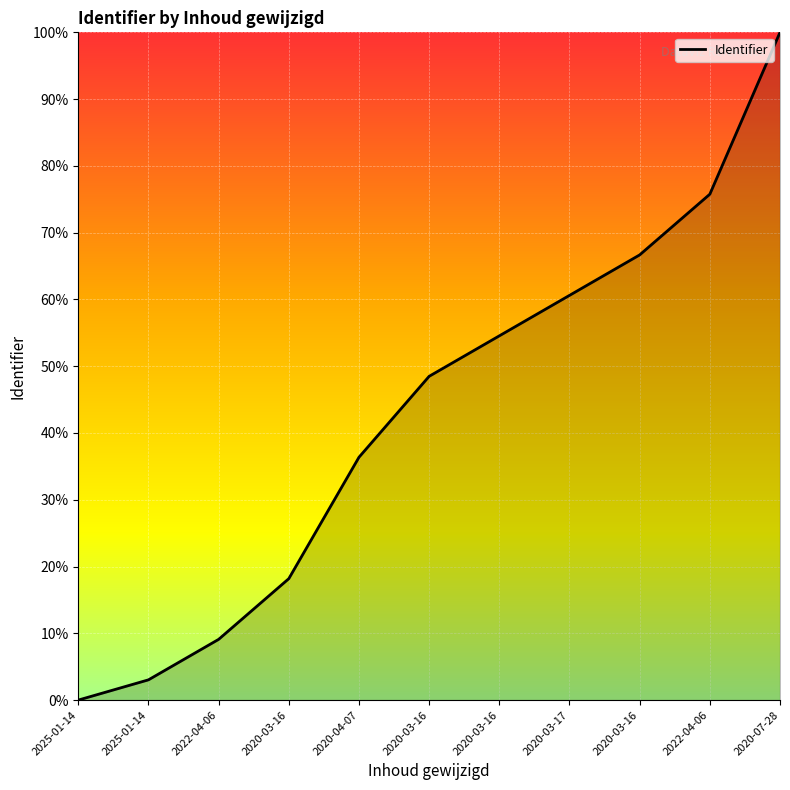

Reading left to right, list all the values displayed in this chart.

0.0	0.0	0.1	0.2	0.4	0.5	0.5	0.6	0.7	0.8	1.0